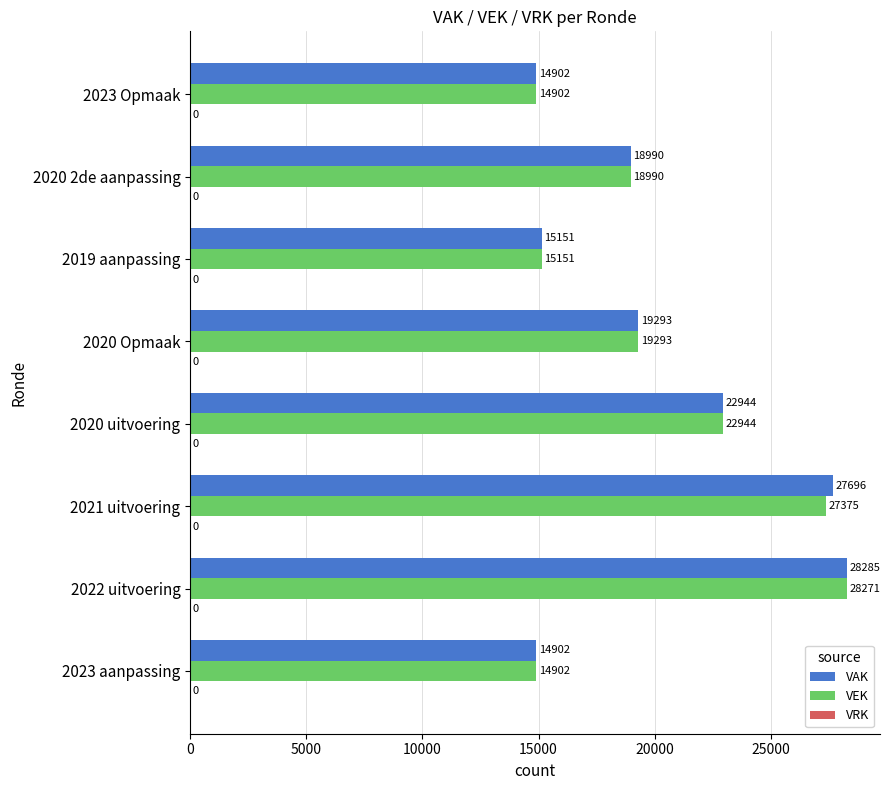

List the series in order of their overall mean, highest first.

VAK, VEK